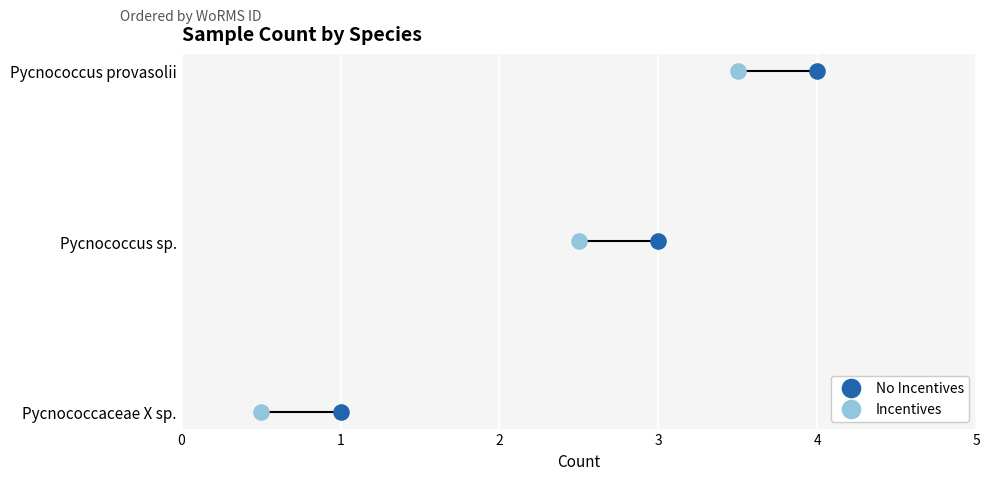

Which series contains the lowest Y value?

No Incentives